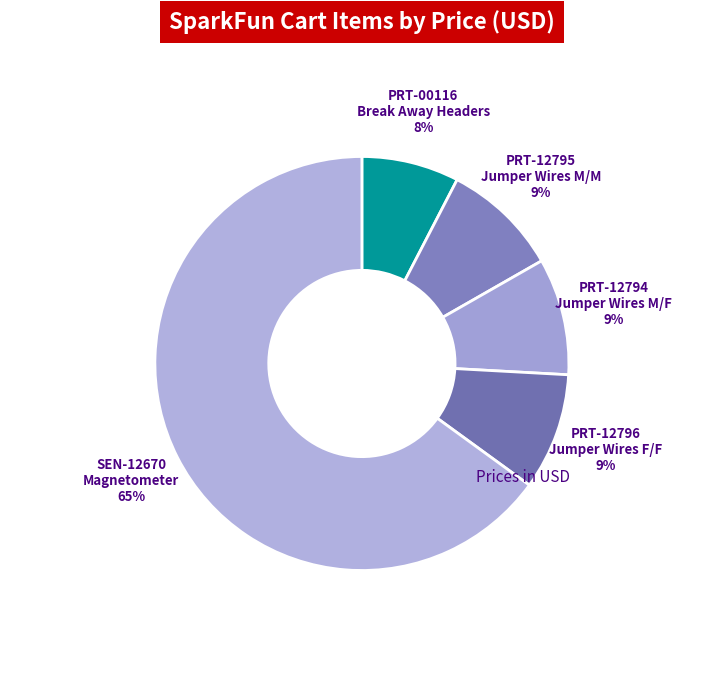

Which category has the smallest portion of the pie?

PRT-00116
Break Away Headers